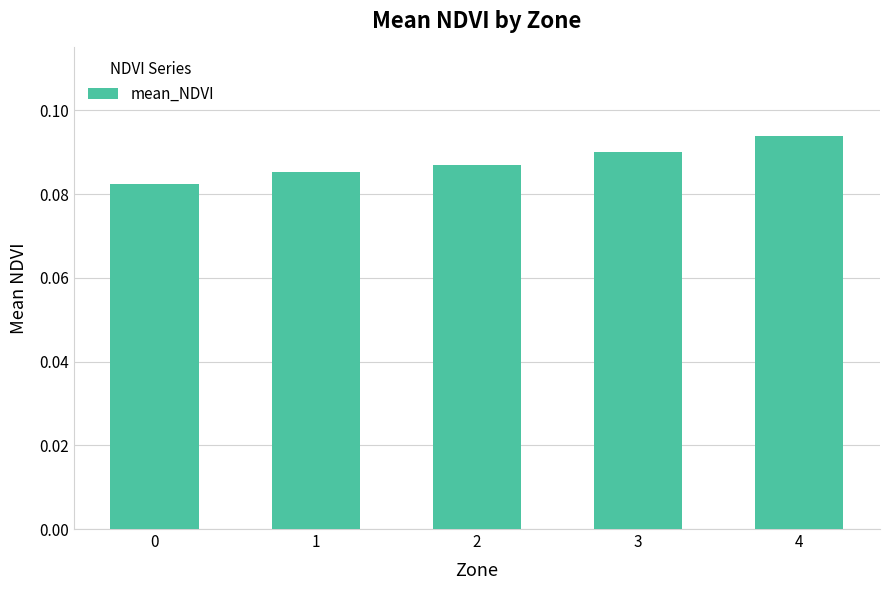

How many bars are there in total?

5